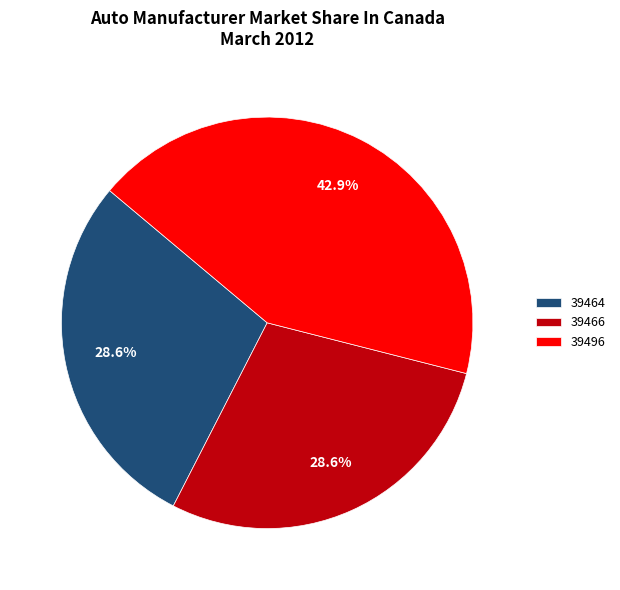

Does any single category account for the majority?

No